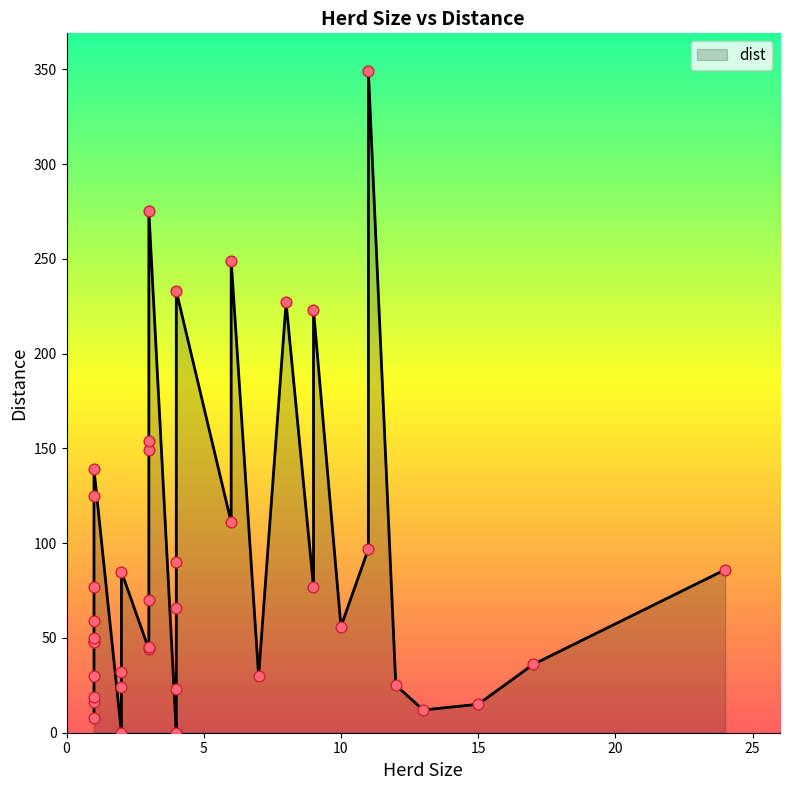

What is the change in value from 4 to 3?

+4